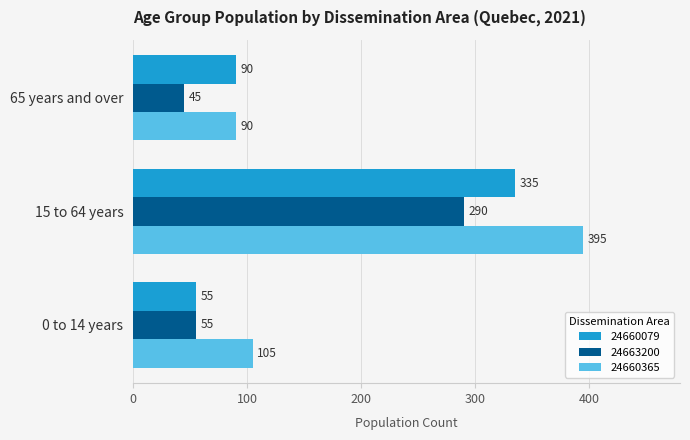

At which label is 24663200 closest to 167?

0 to 14 years